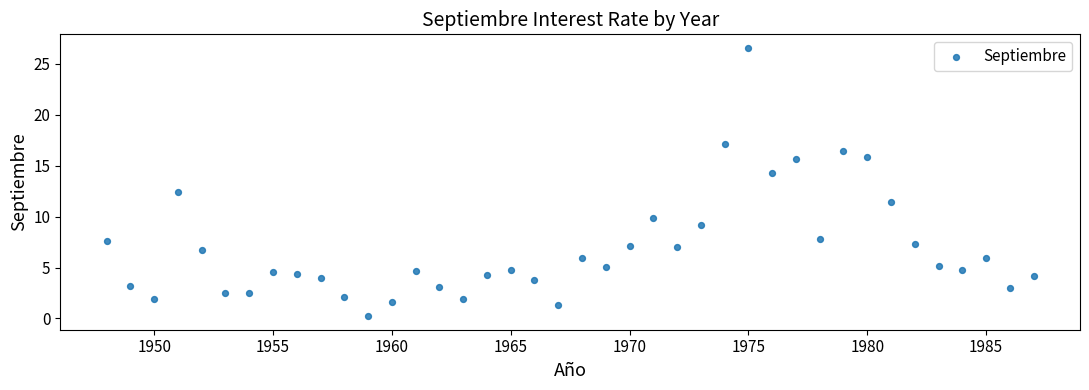

What Y value in the scatter plot is closest to 13?

12.5